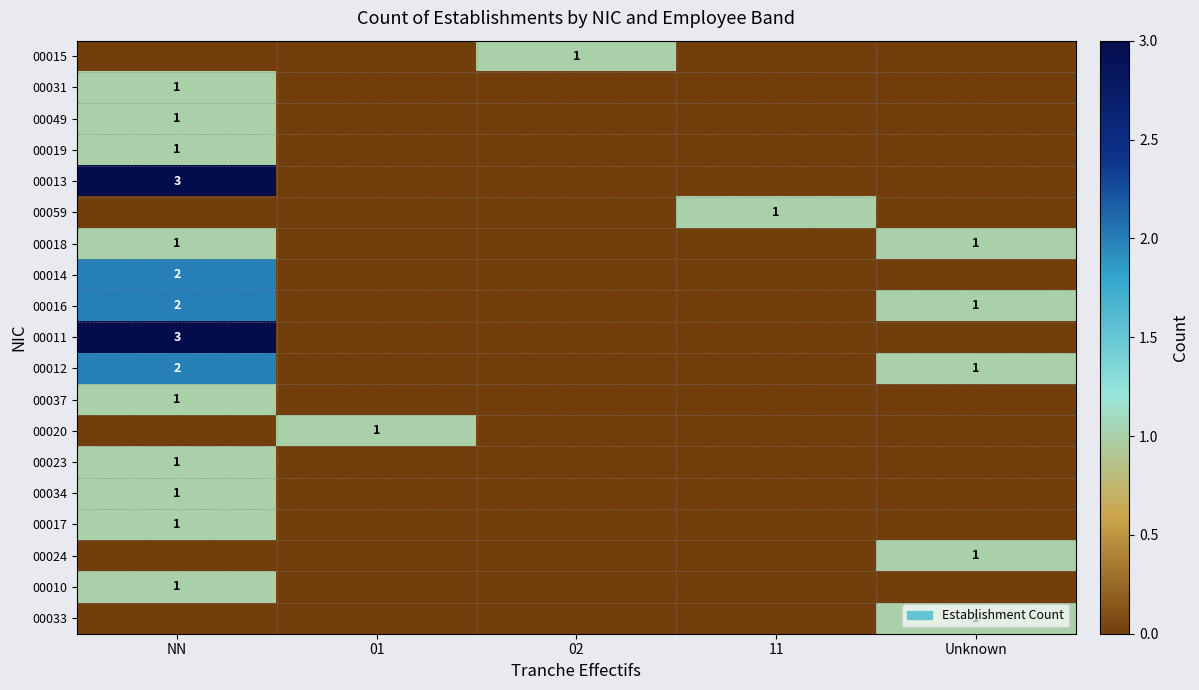

Is it true that 00013 equals 4 at NN?

False